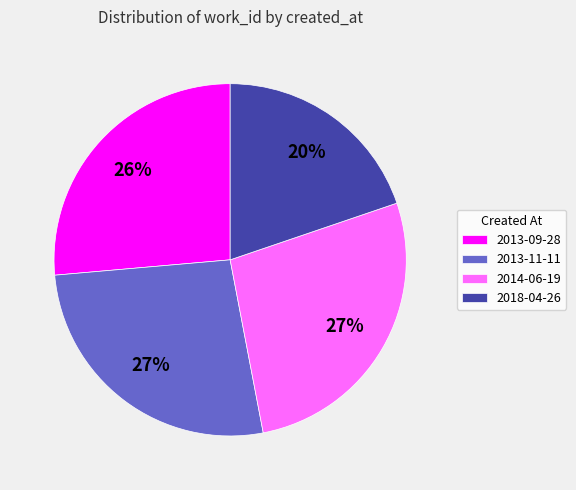

How many segments does this pie chart have?

4